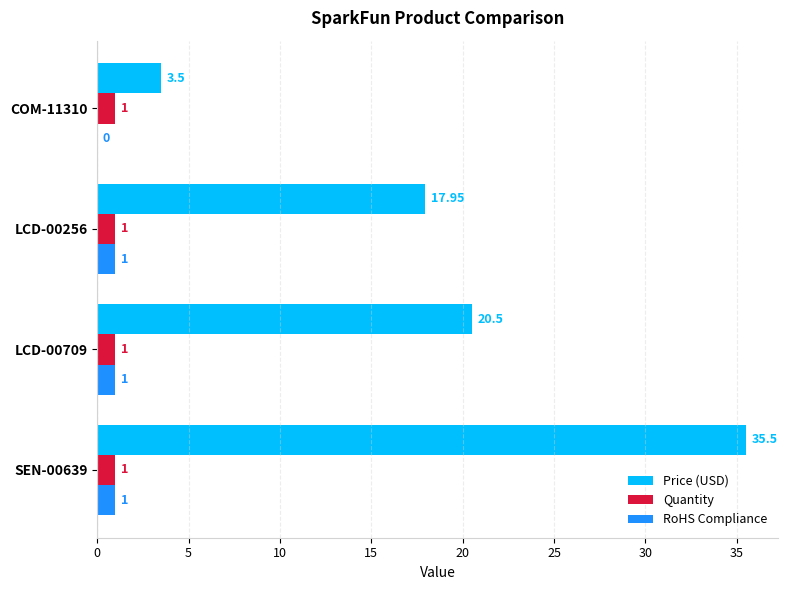

Which series has the largest total across all categories?

Price (USD)